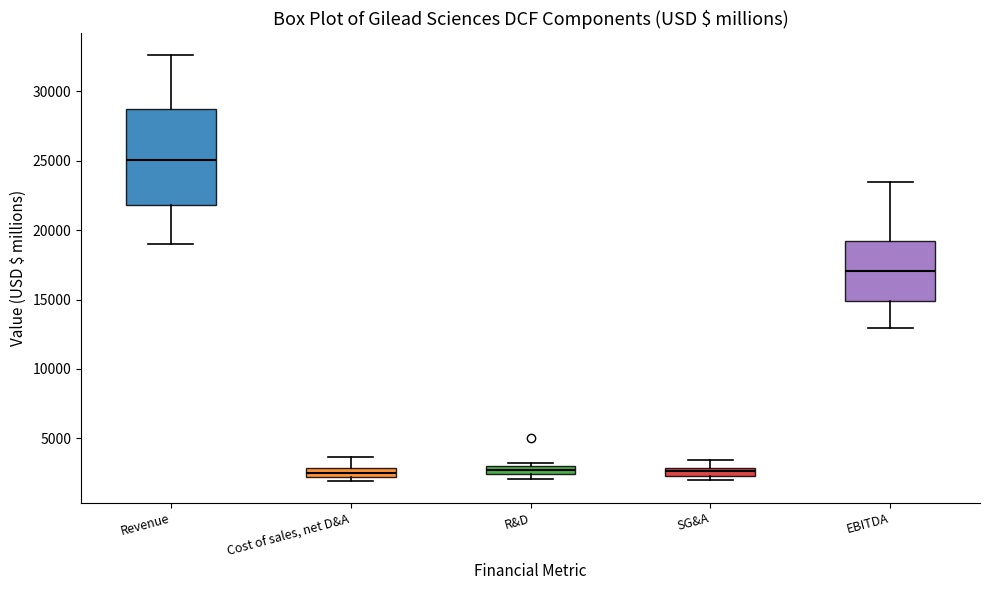

Where does the upper whisker of the box for Revenue end on the y-axis? The values are not printed on the chart, so give them approximately, as read against the axis.

32500